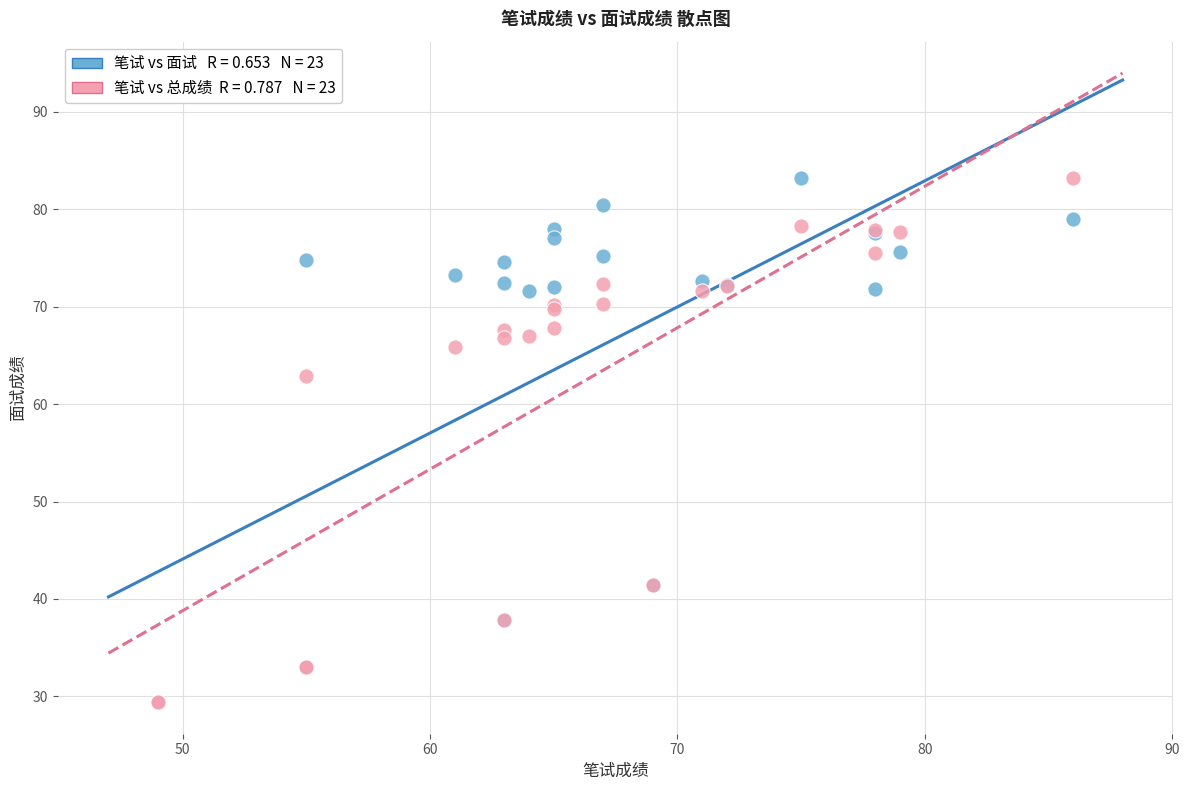

Across all series, what Y value is closest to 56?

62.9